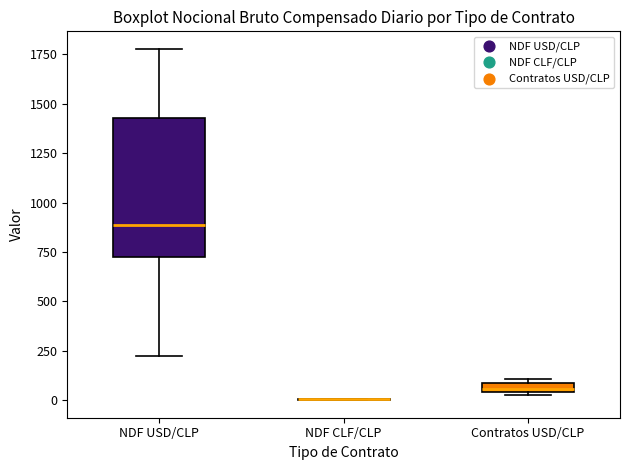

Where is the lower edge of the box for Contratos USD/CLP on the y-axis? The values are not printed on the chart, so give them approximately, as read against the axis.

50